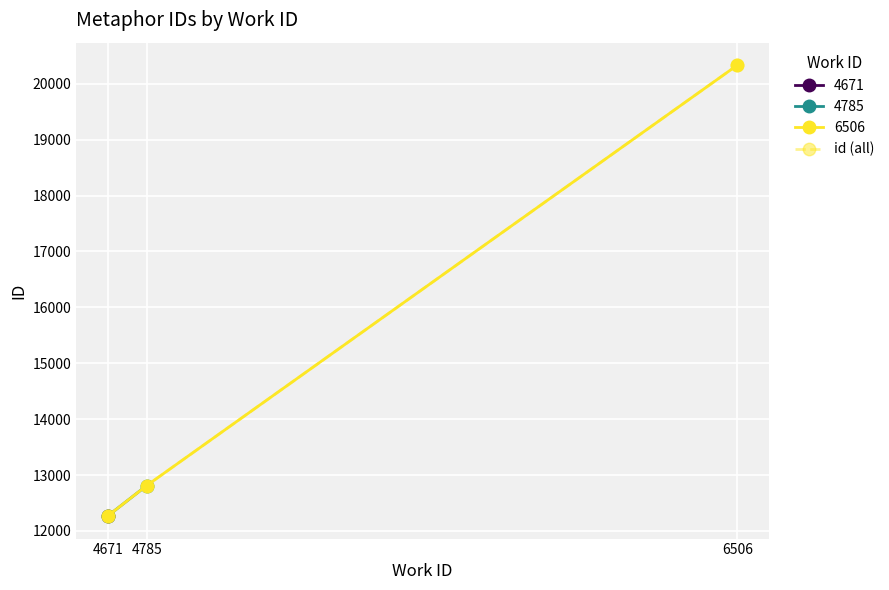

List the labels in order of value, largest first.

6506, 4785, 4671